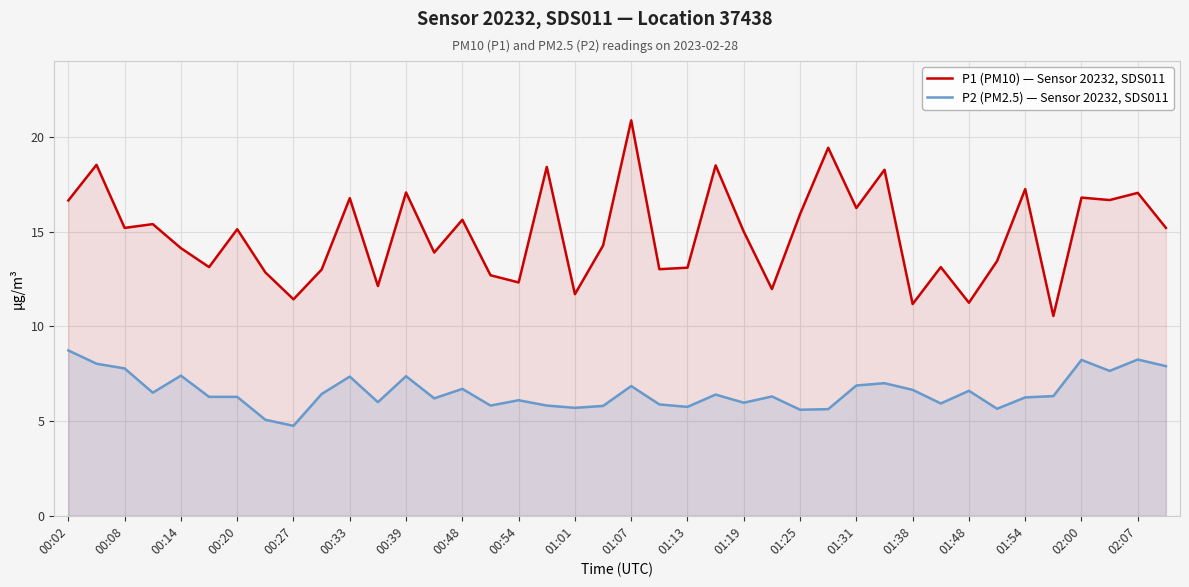

What are all the series names shown in the legend?

P1 (PM10) — Sensor 20232, SDS011, P2 (PM2.5) — Sensor 20232, SDS011